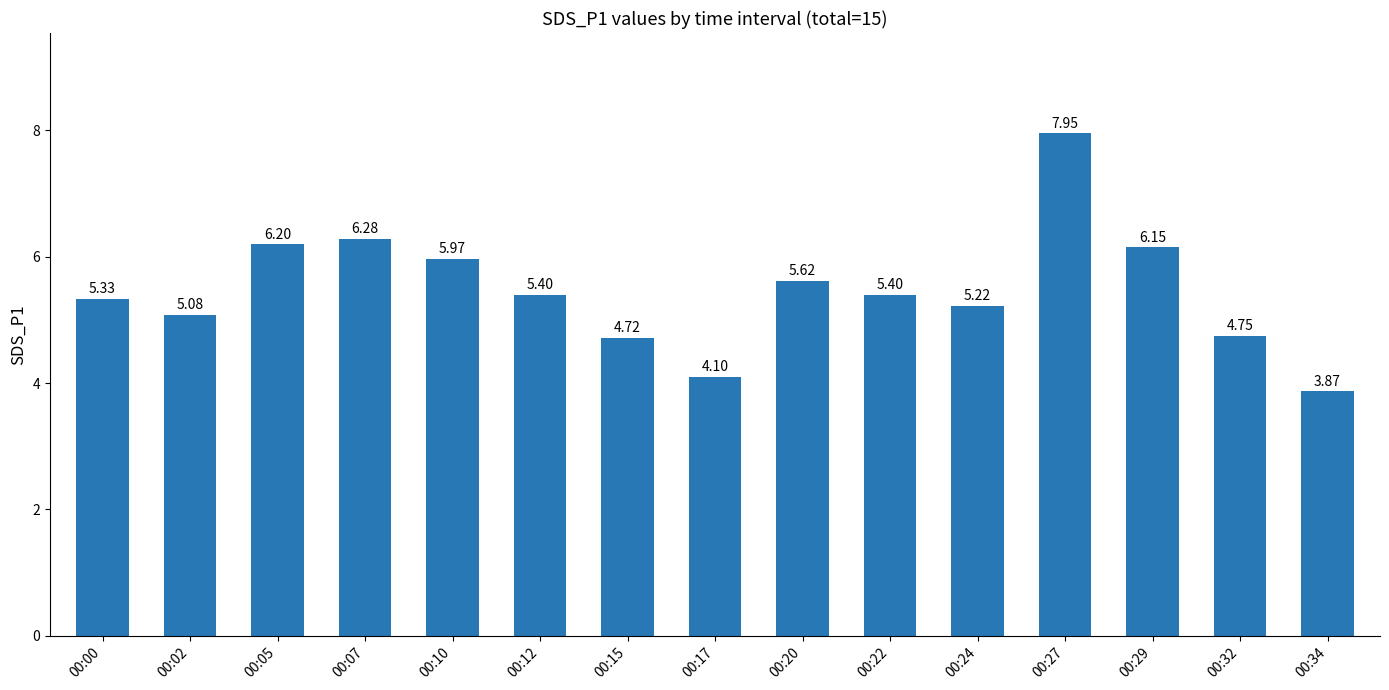

At which category does the chart reach its peak across all series?

00:27